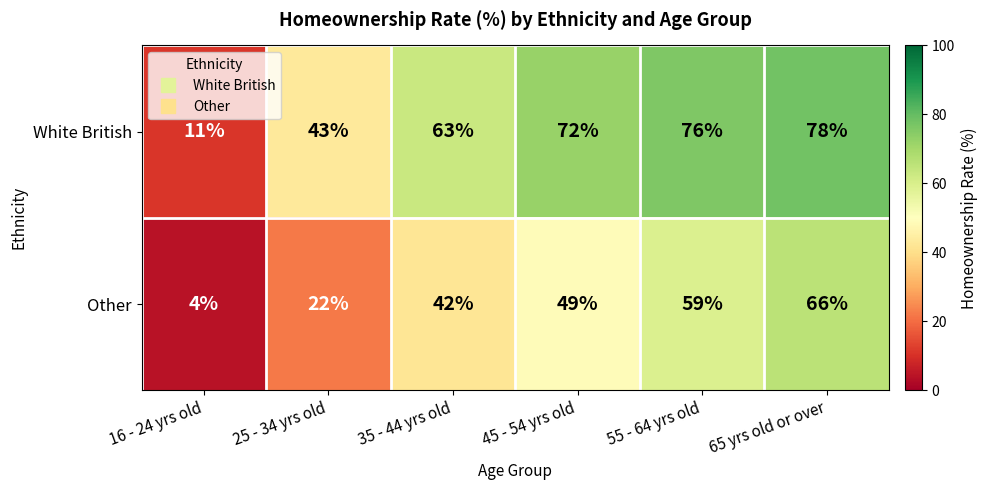

Count the Other values in the range 22 to 59.

4